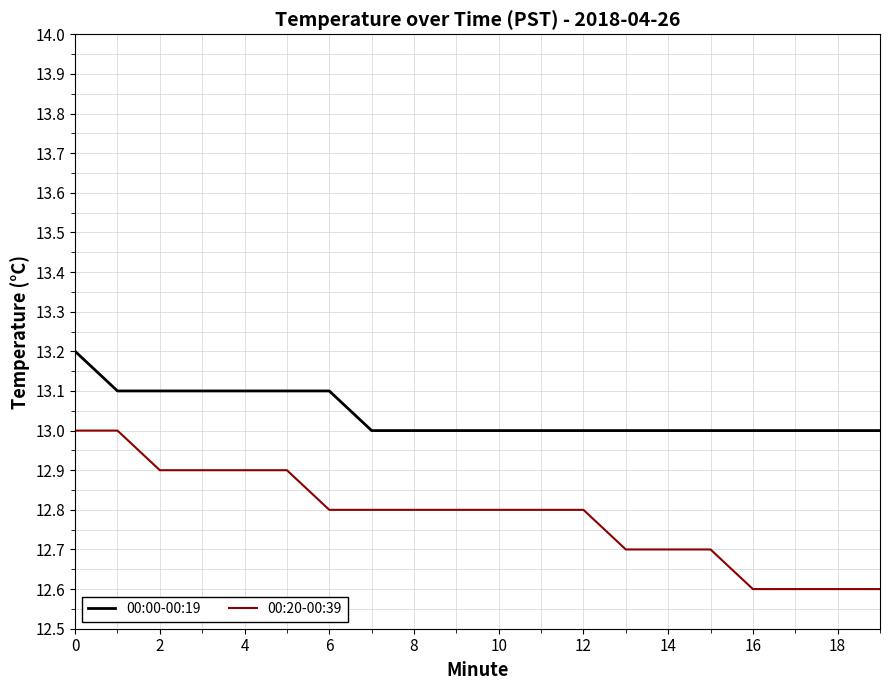

What are all the series names shown in the legend?

00:00-00:19, 00:20-00:39